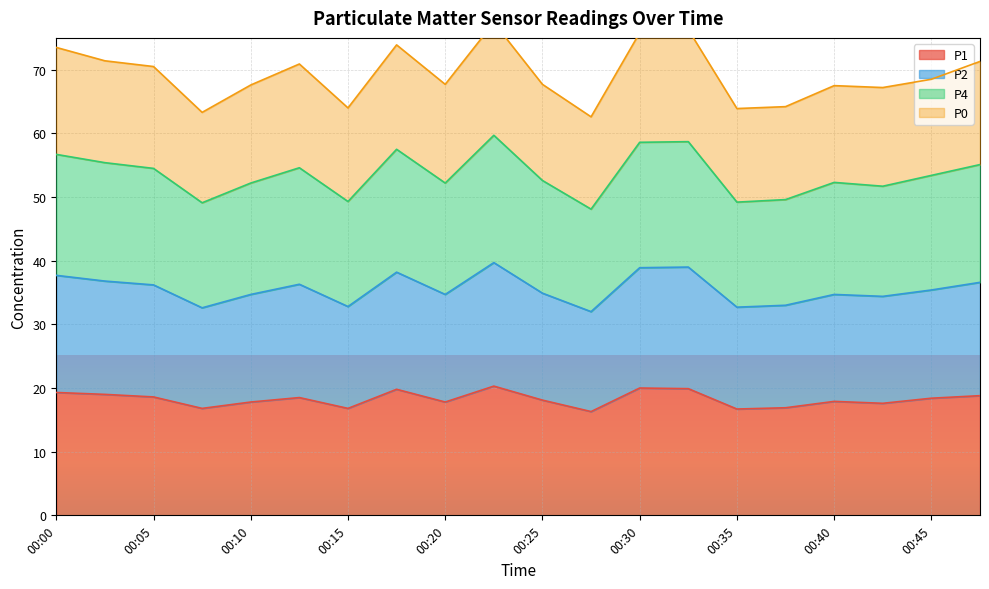

True or false: P4 has a value of 103.3 at 00:32.

False